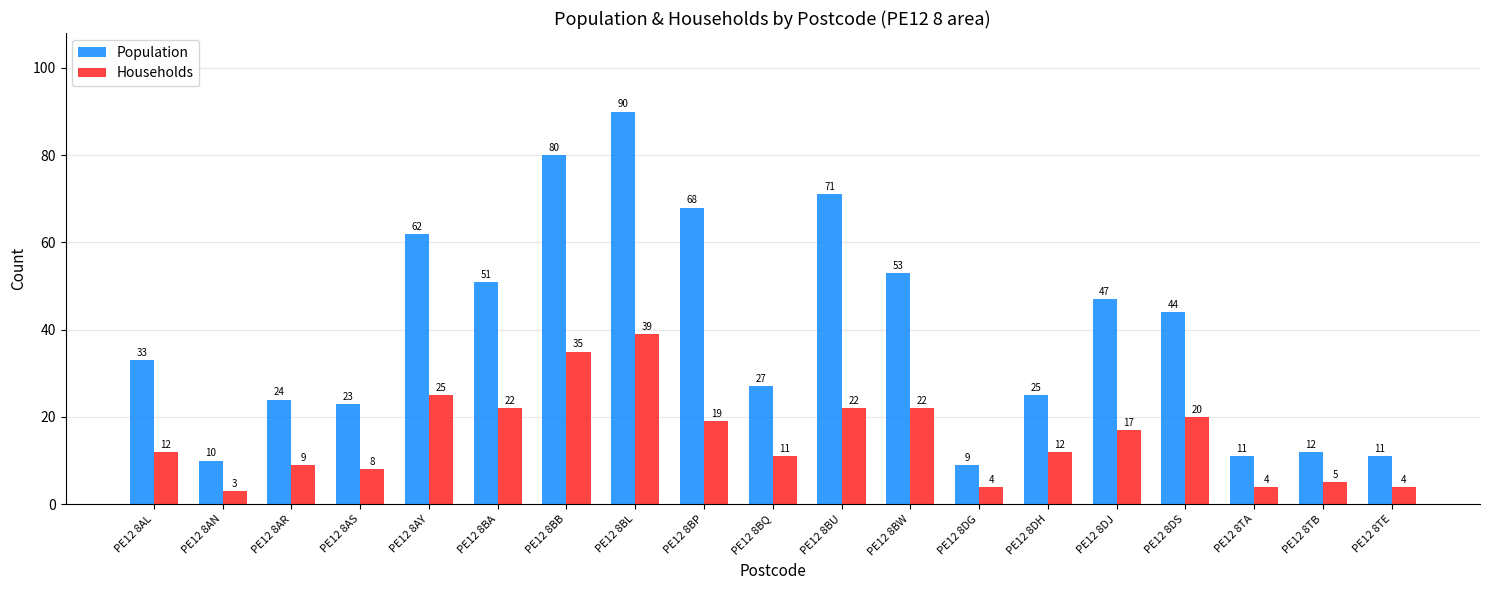

What is the difference between the Population values at PE12 8AS and PE12 8AY?

39